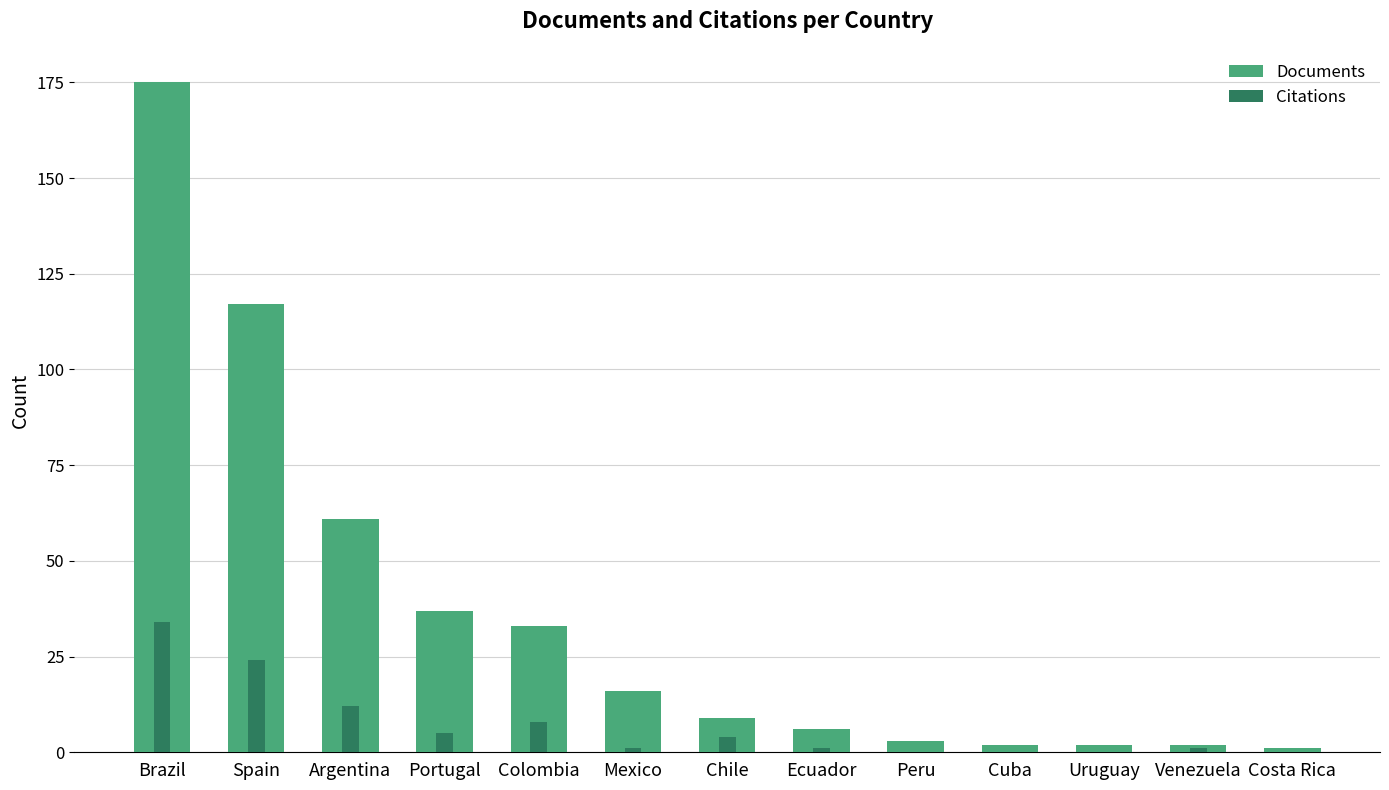

List the series in order of their overall mean, highest first.

Documents, Citations